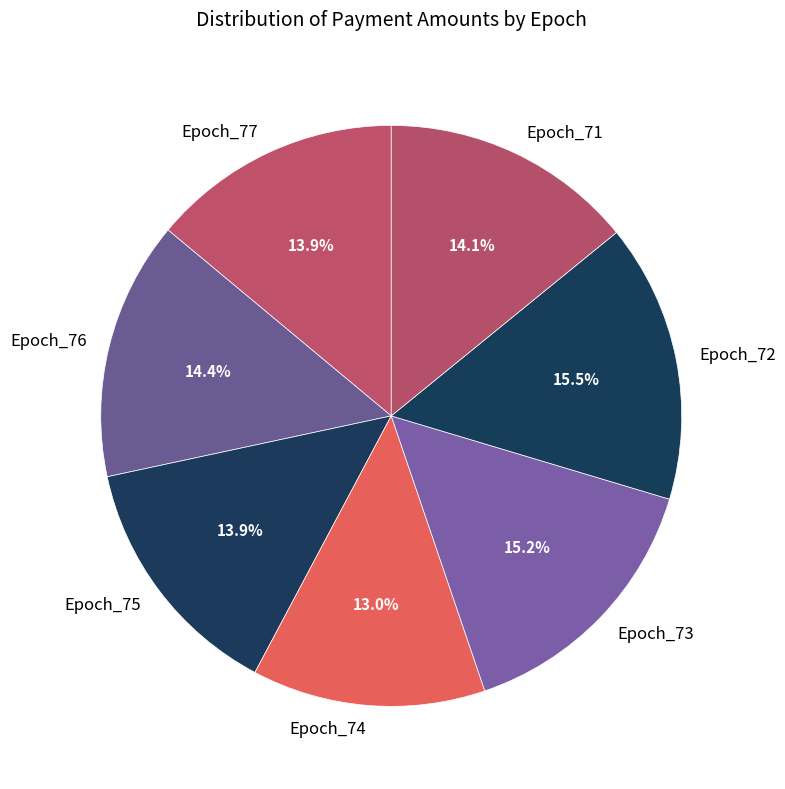

Combined, what portion of the pie is Epoch_72 and Epoch_76?

29.9%